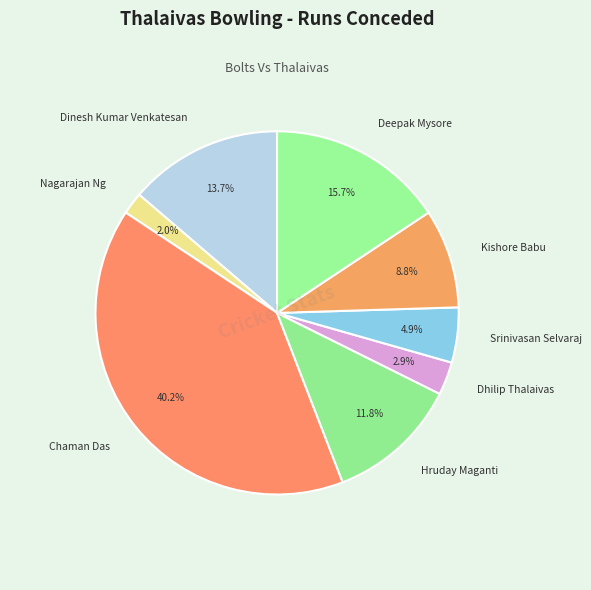

What is the largest slice in the pie chart?

Chaman Das